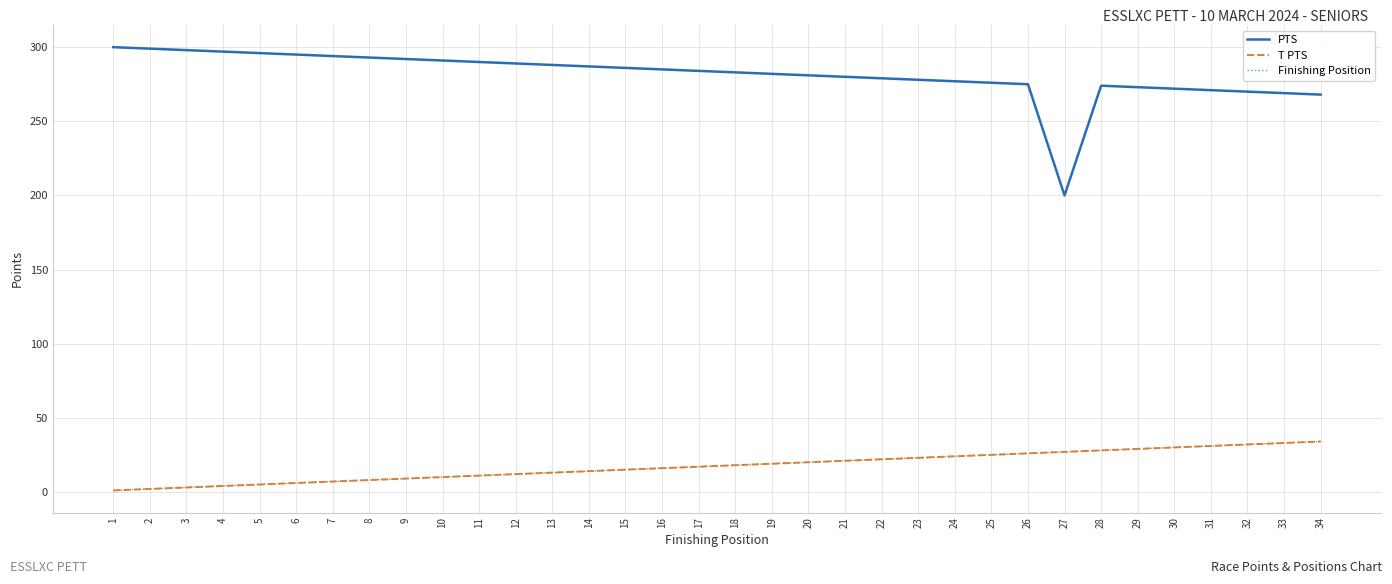

Does the chart display data point markers on the line(s)?

No